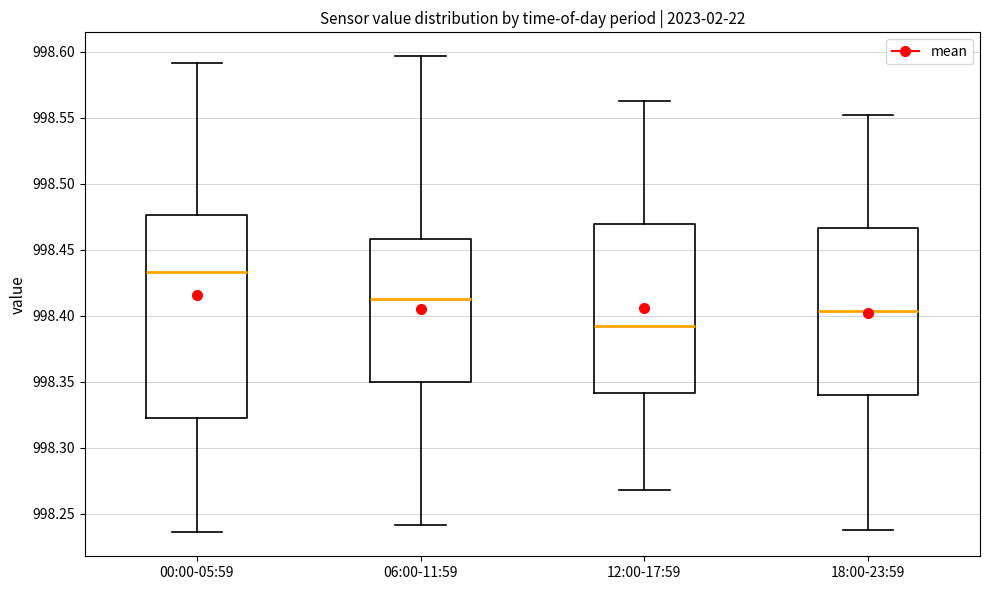

Reading left to right, read every box against the y-axis: the position of its median line, the range the box covers, and the ends of its whiskers. The values are not printed on the chart, so give them approximately, as read against the axis.

00:00-05:59: median 998.435, box 998.325 to 998.475, whiskers 998.235 to 998.590
06:00-11:59: median 998.410, box 998.350 to 998.460, whiskers 998.240 to 998.595
12:00-17:59: median 998.390, box 998.340 to 998.470, whiskers 998.270 to 998.565
18:00-23:59: median 998.405, box 998.340 to 998.465, whiskers 998.240 to 998.550